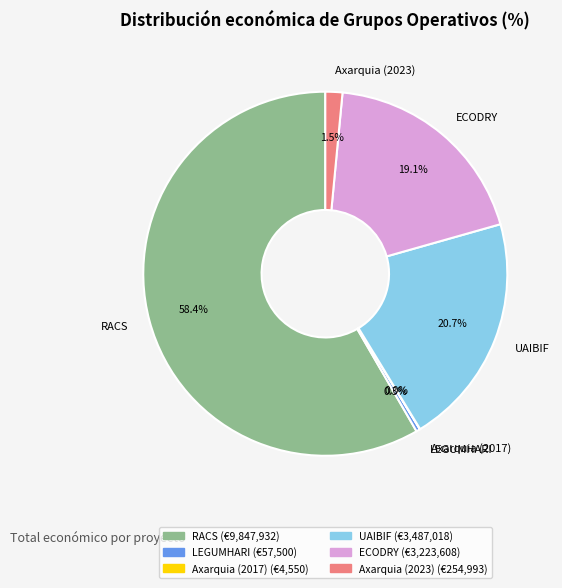

To the nearest percent, what percentage of the pie is ECODRY?

19%